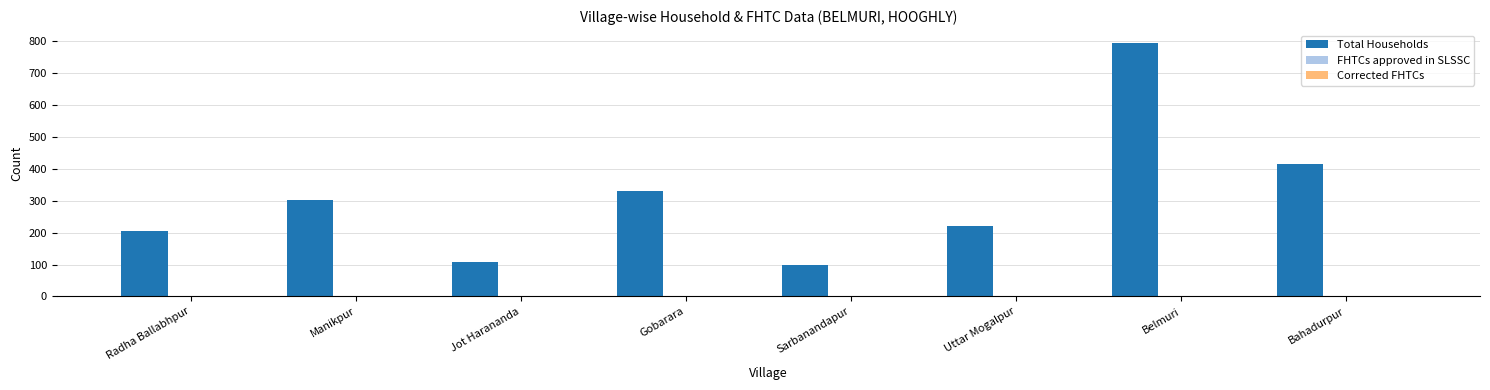

What is the average value?

309